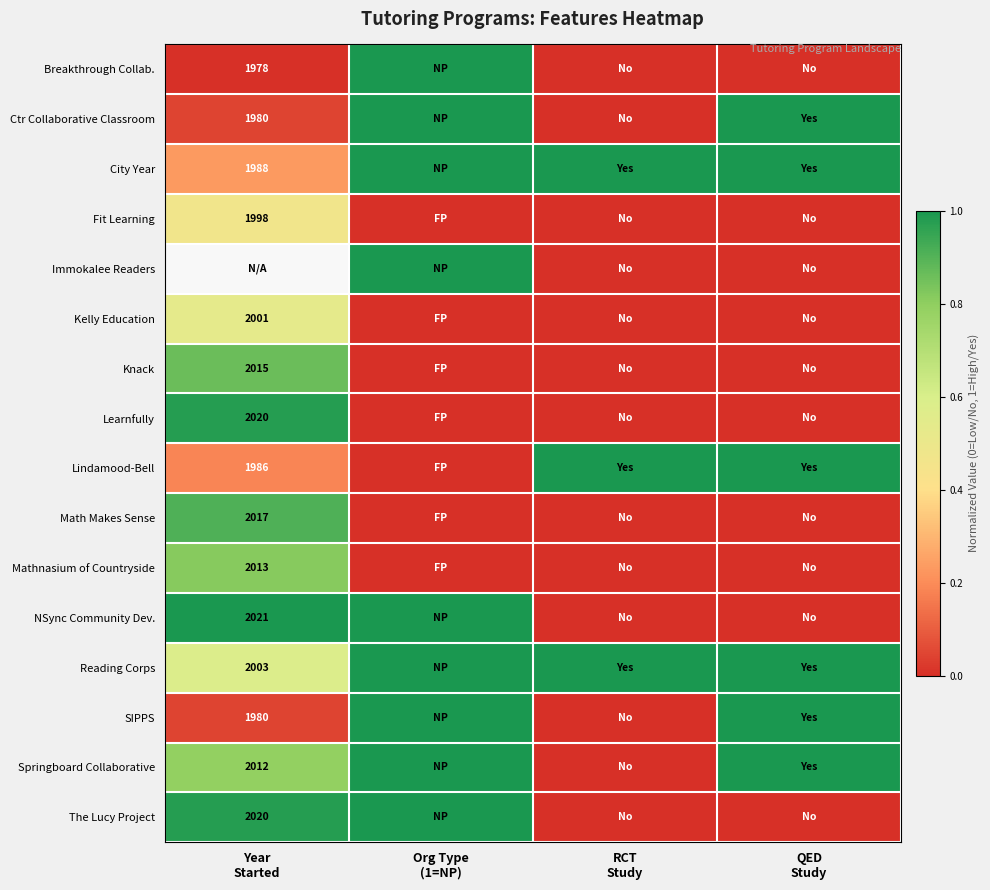

What is the highest value of the SIPPS series?

1.0